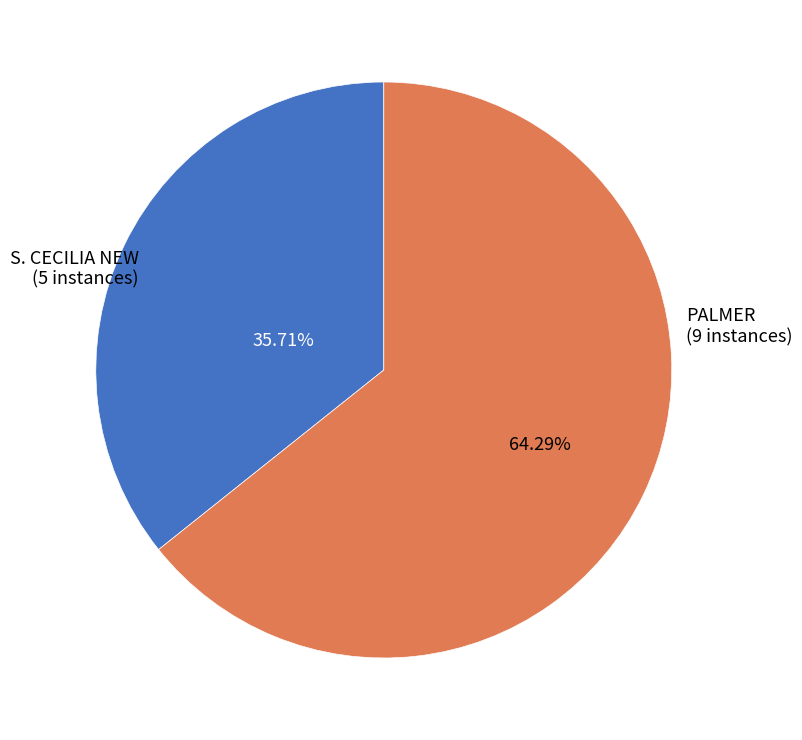

Approximately how many times larger is the value at PALMER compared to S. CECILIA NEW?

1.8